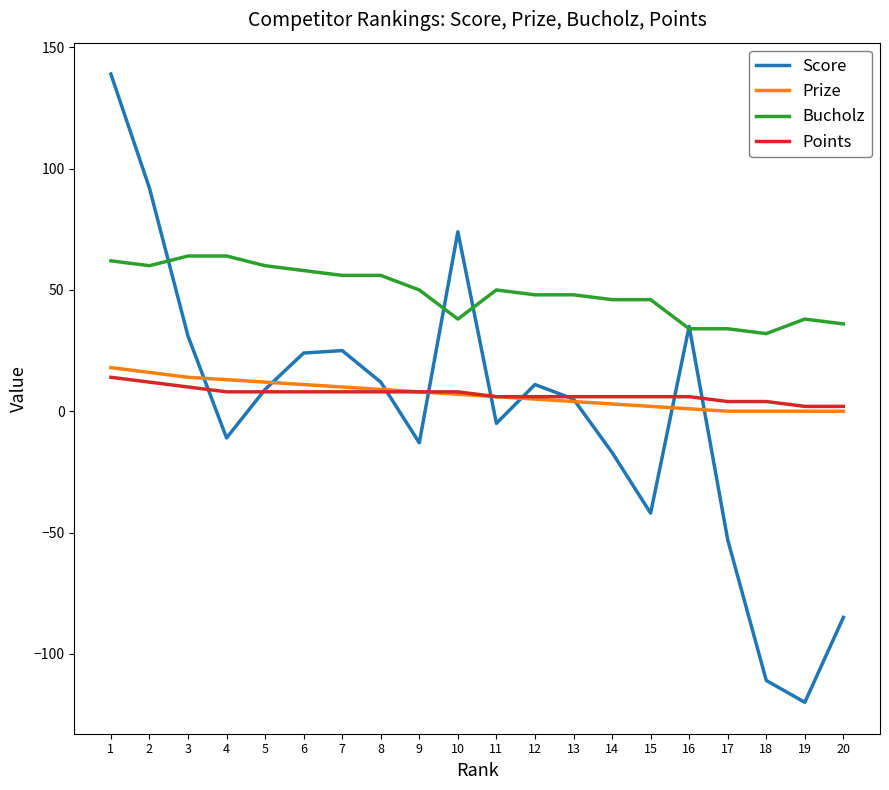

At which category does the chart reach its minimum across all series?

19